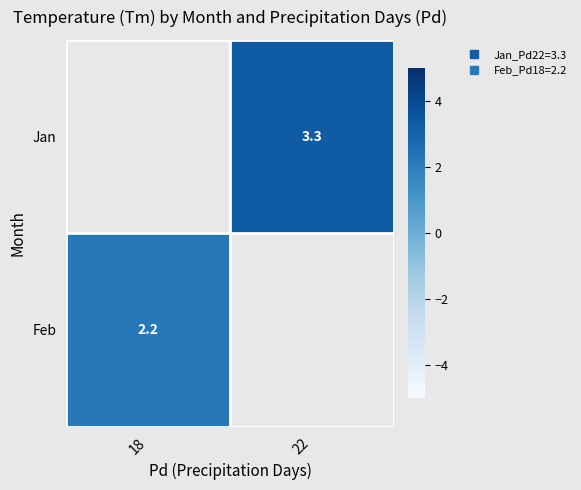

How many series are shown in this chart?

2